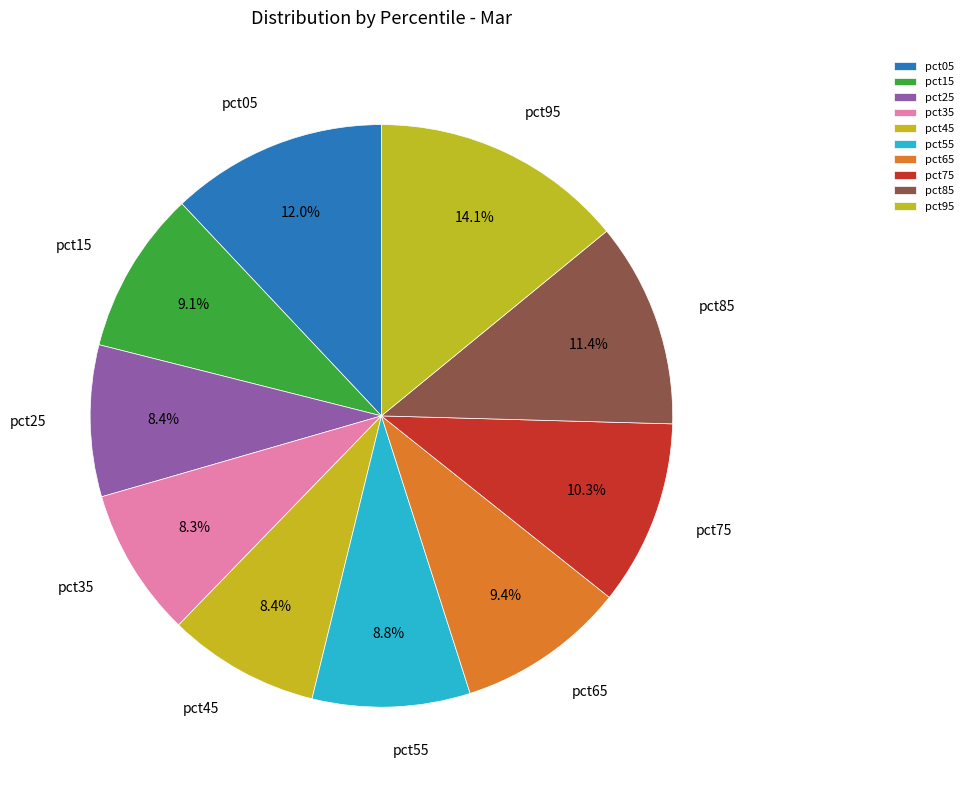

Approximately how many times larger is the value at pct35 compared to pct55?

0.9